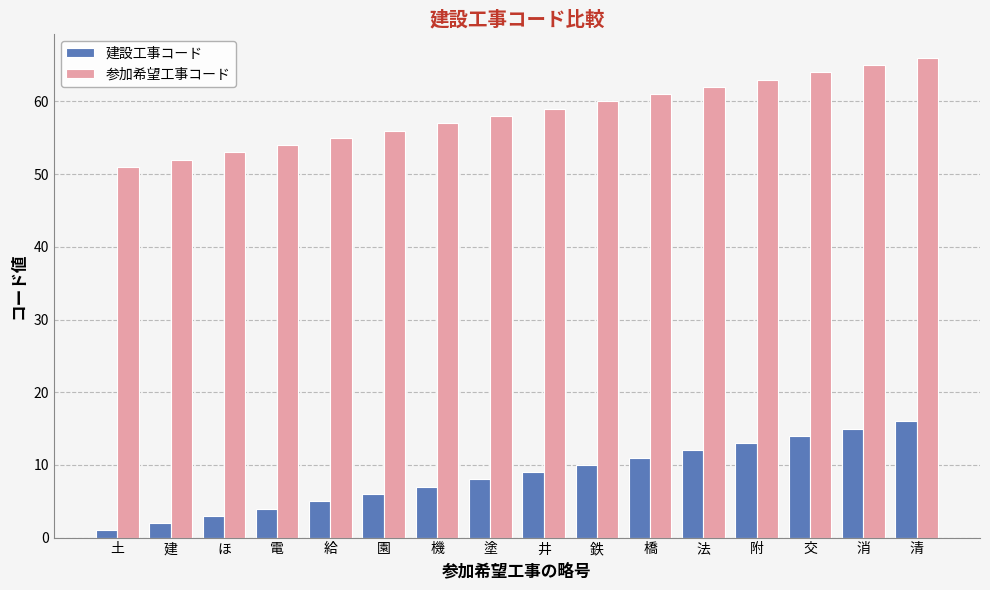

What is the difference between the highest and lowest values at 鉄?

50